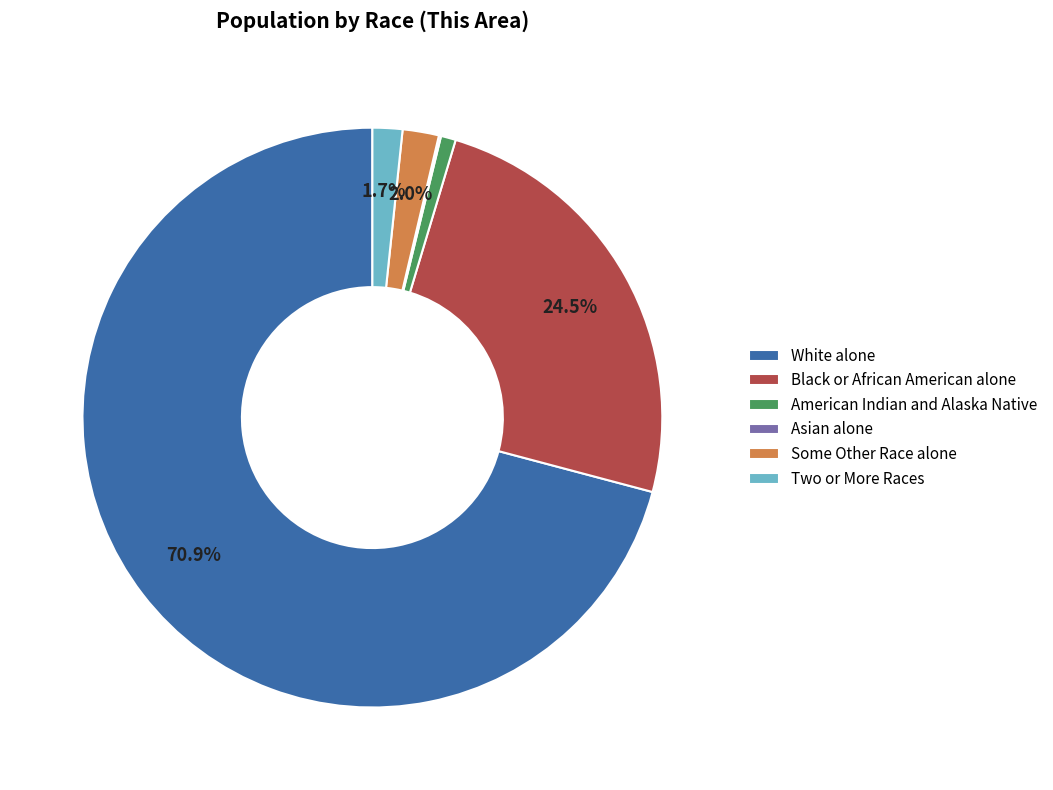

To the nearest percent, what is the difference between the largest and smallest slice percentages?

71%